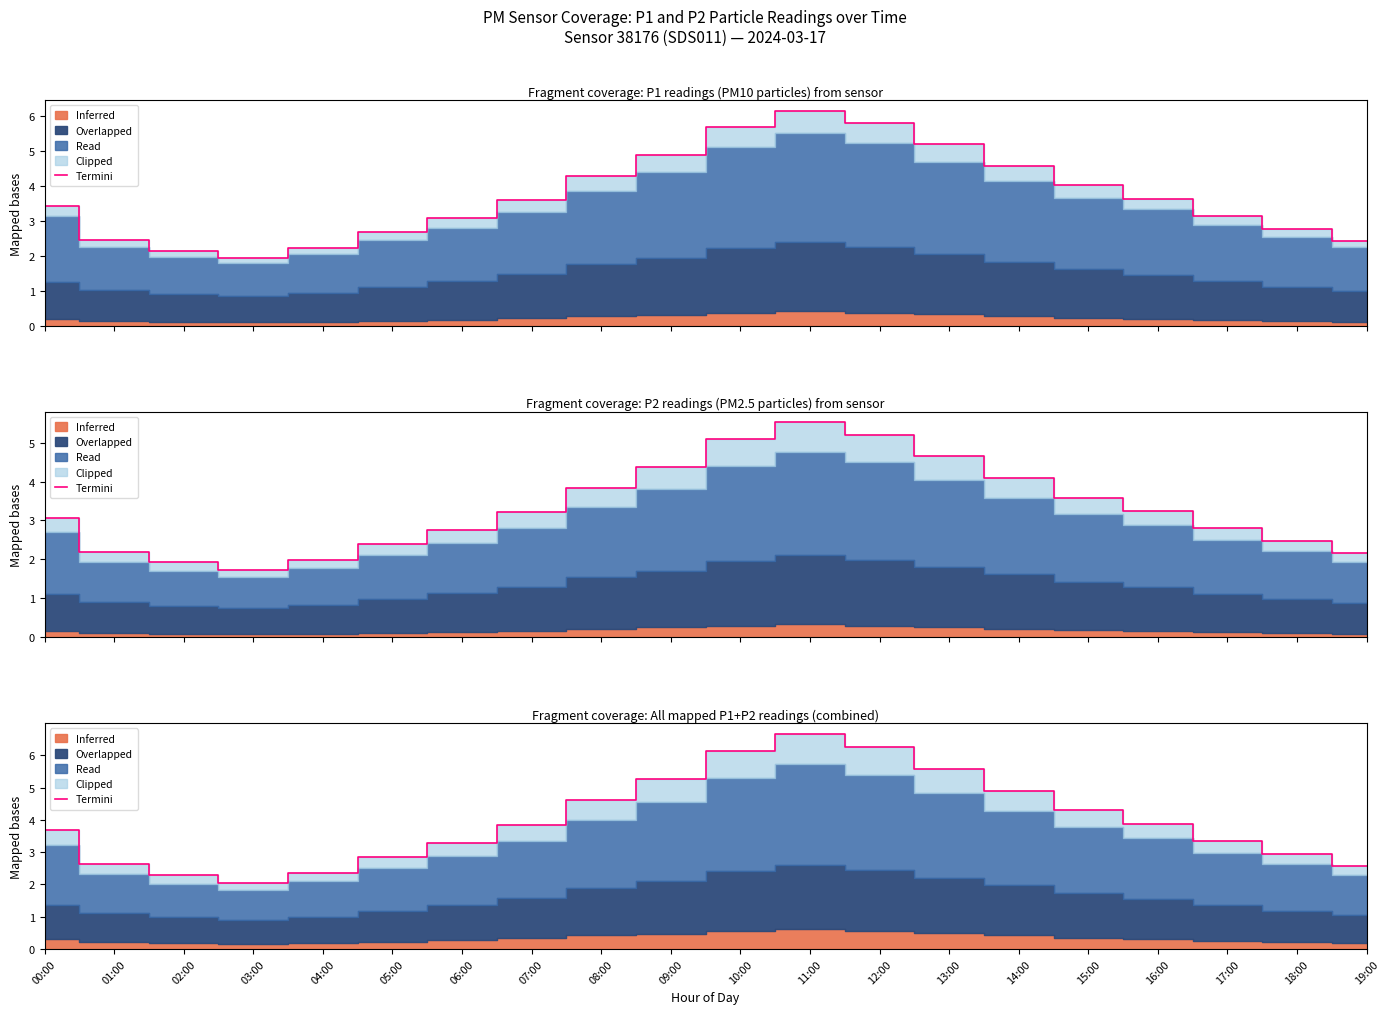

List the labels in order of value, smallest first.

03:00, 02:00, 04:00, 19:00, 01:00, 05:00, 18:00, 06:00, 17:00, 00:00, 07:00, 16:00, 15:00, 08:00, 14:00, 09:00, 13:00, 10:00, 12:00, 11:00